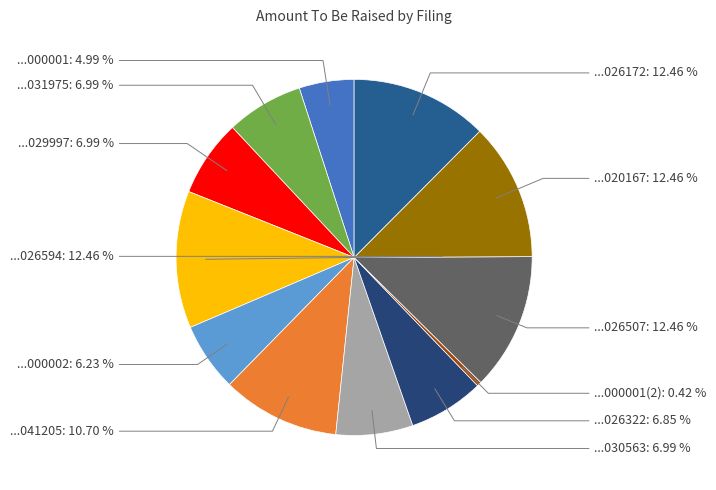

Which category has the smallest portion of the pie?

...000001(2)